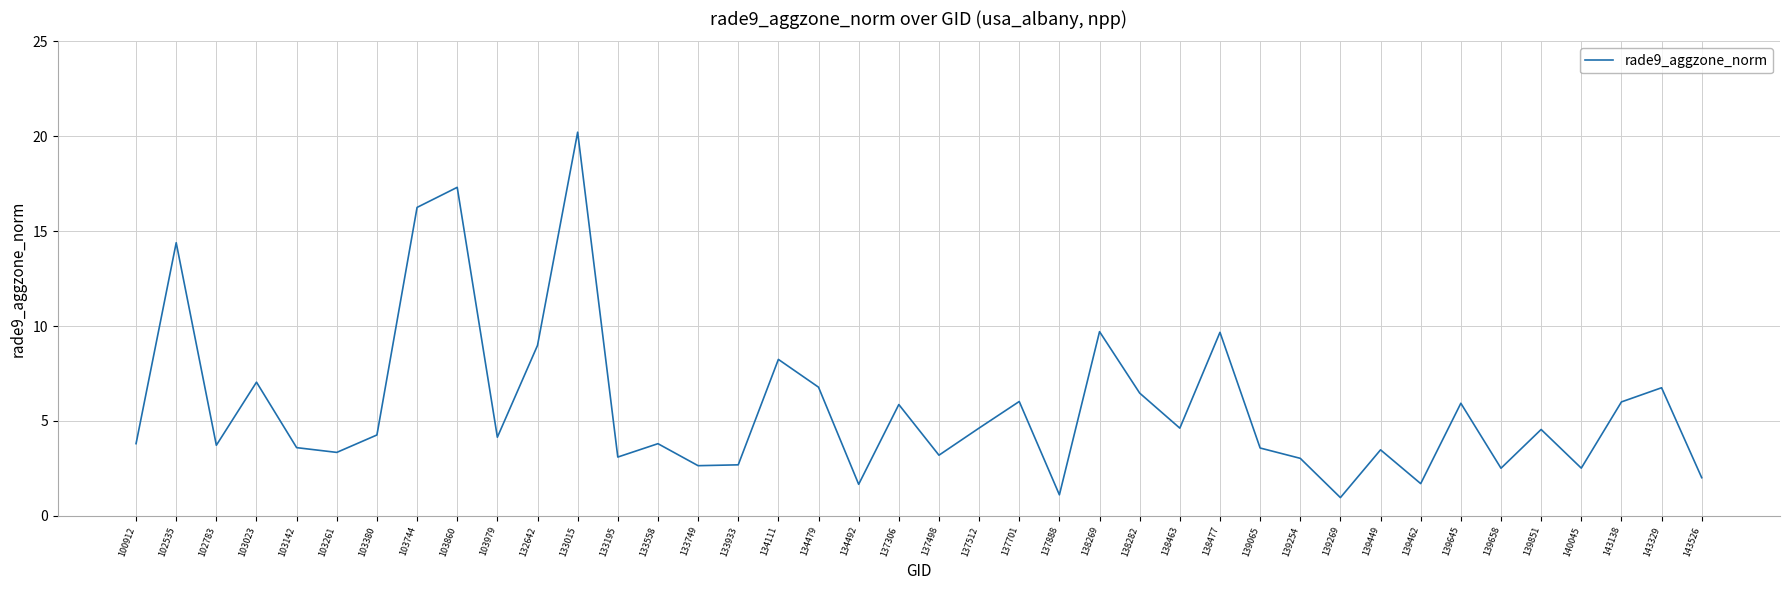

What is the difference between the values at 133195 and 133933?

0.4